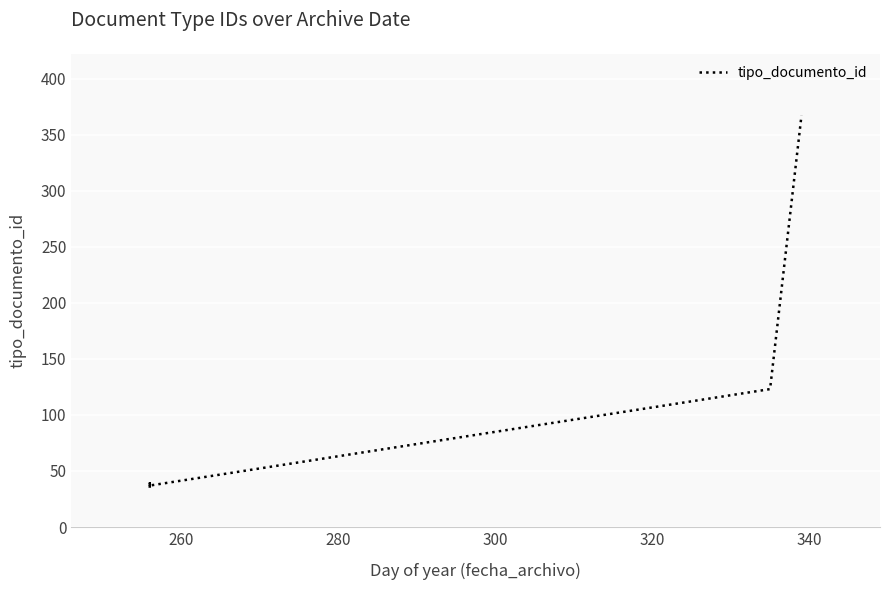

What is the value of the 1st point from the left?

35